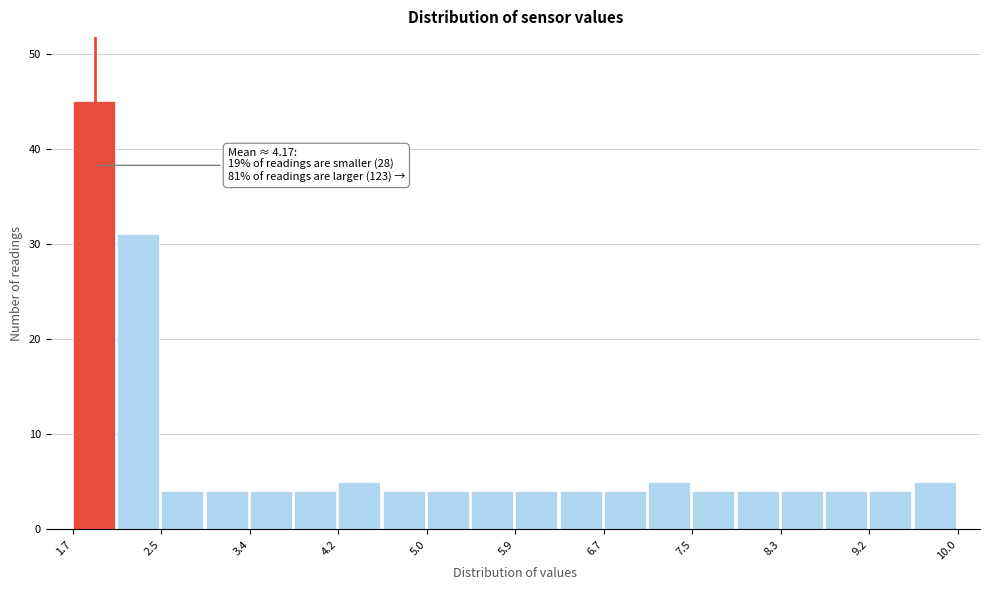

Which range on the x-axis has the tallest bar?

1.7 to 2.1